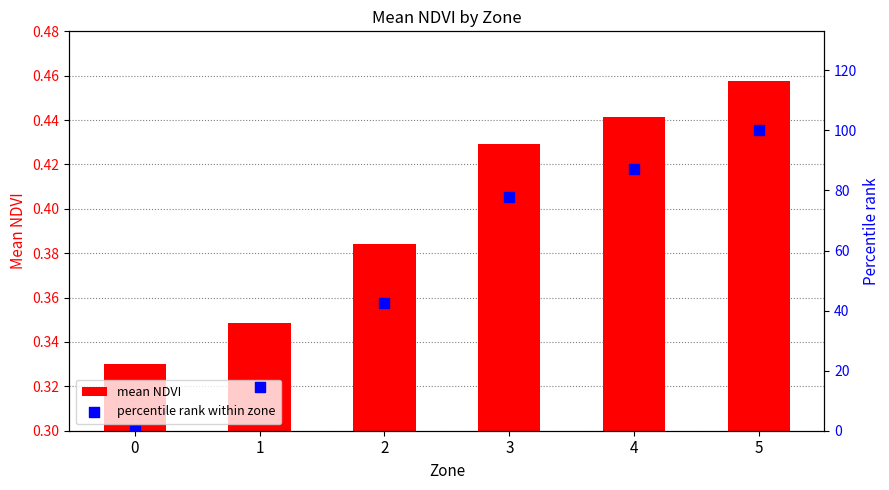

At which category is the sum across all series the highest?

5